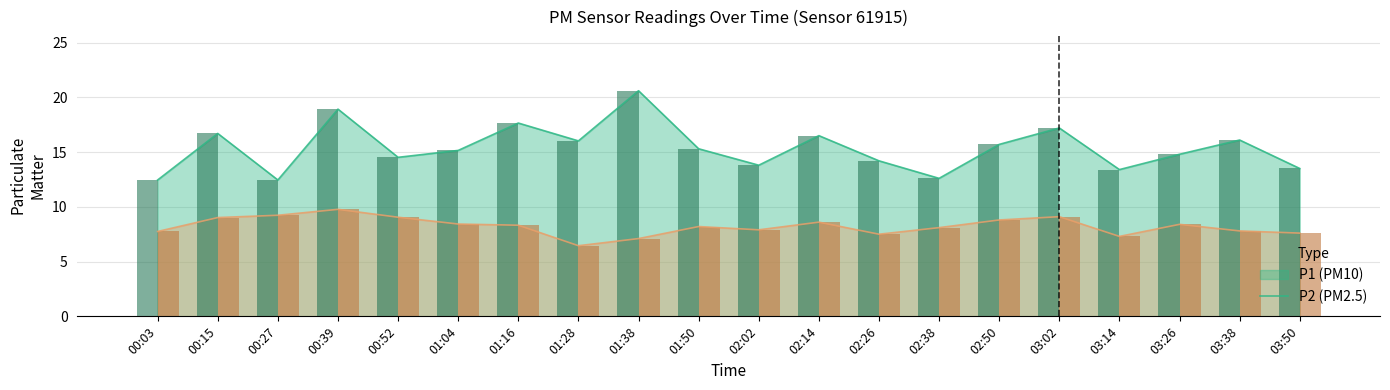

What is the lowest value of the P1 series?

12.4